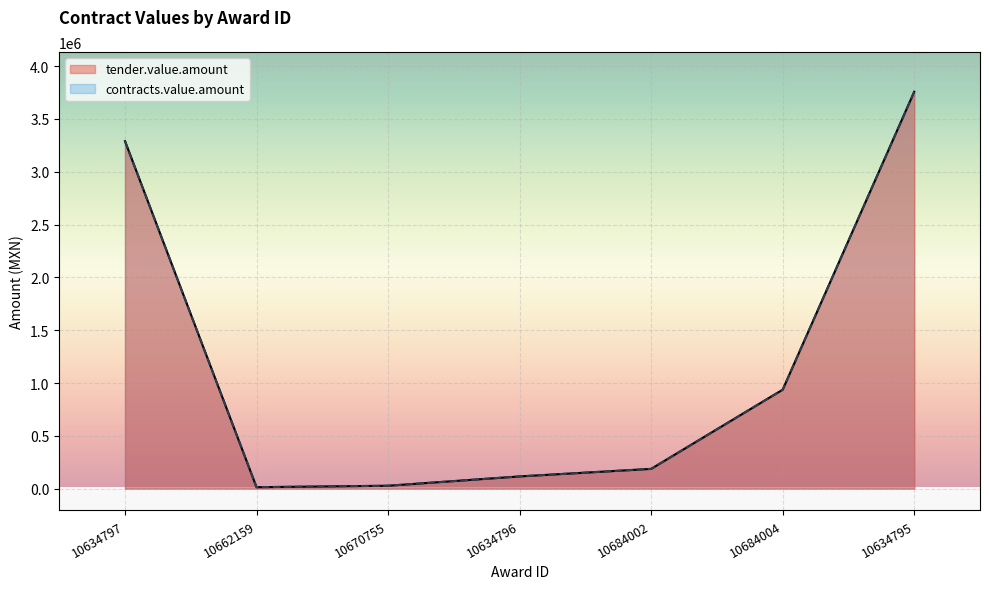

Which series has the largest range (max minus min)?

tender.value.amount